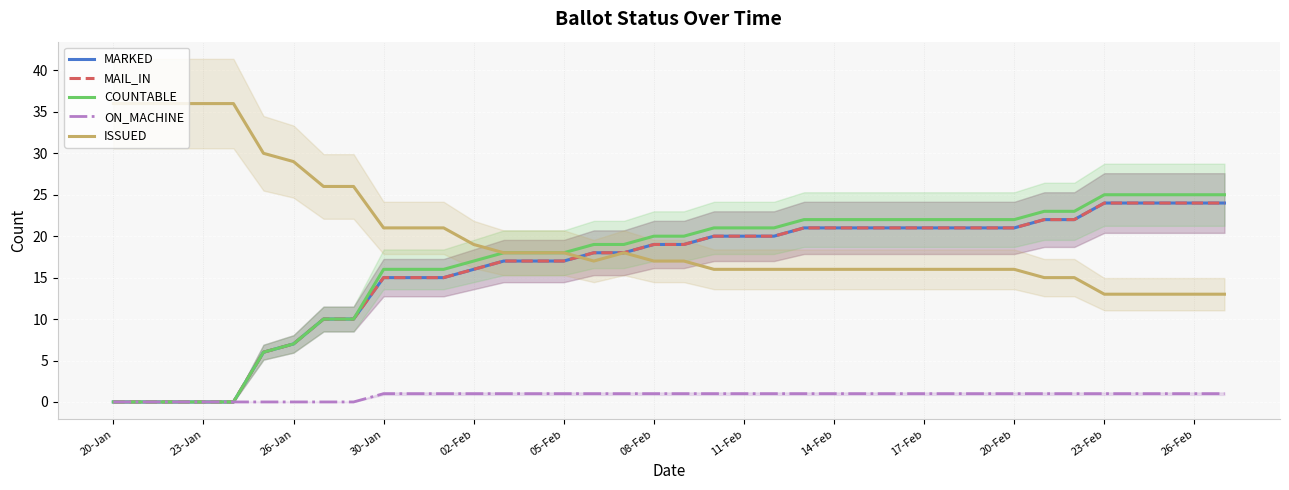

The MARKED series shows 9 at 14-Feb. True or false?

False